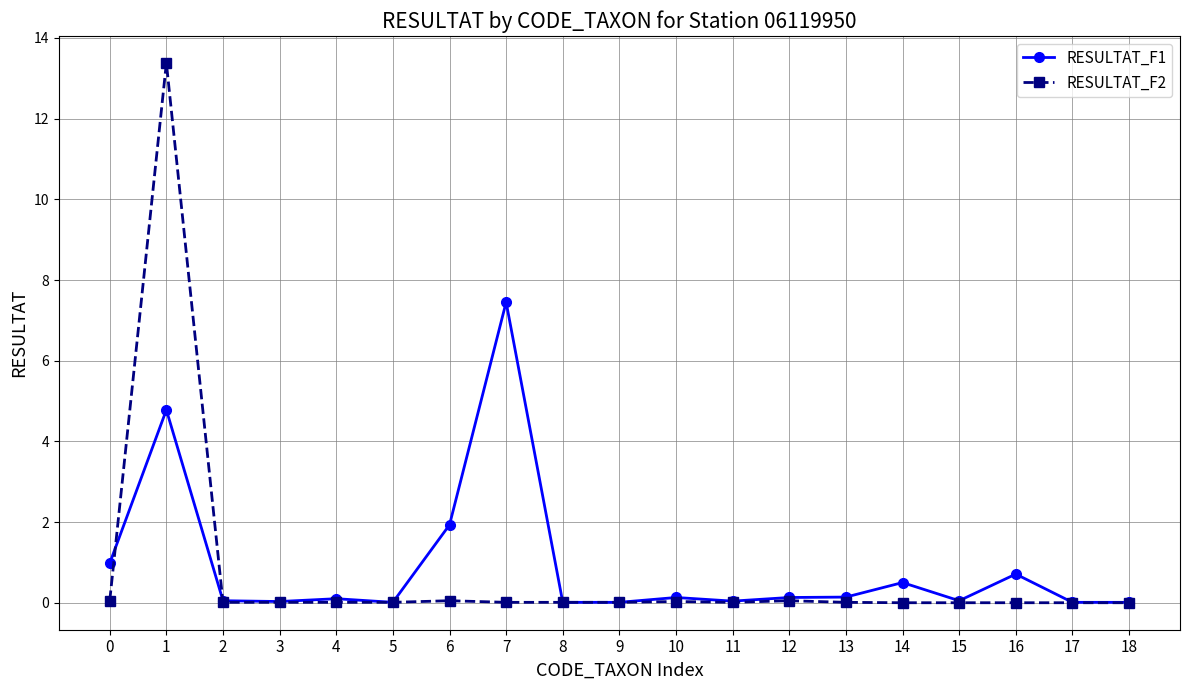

How many series are shown in this chart?

2